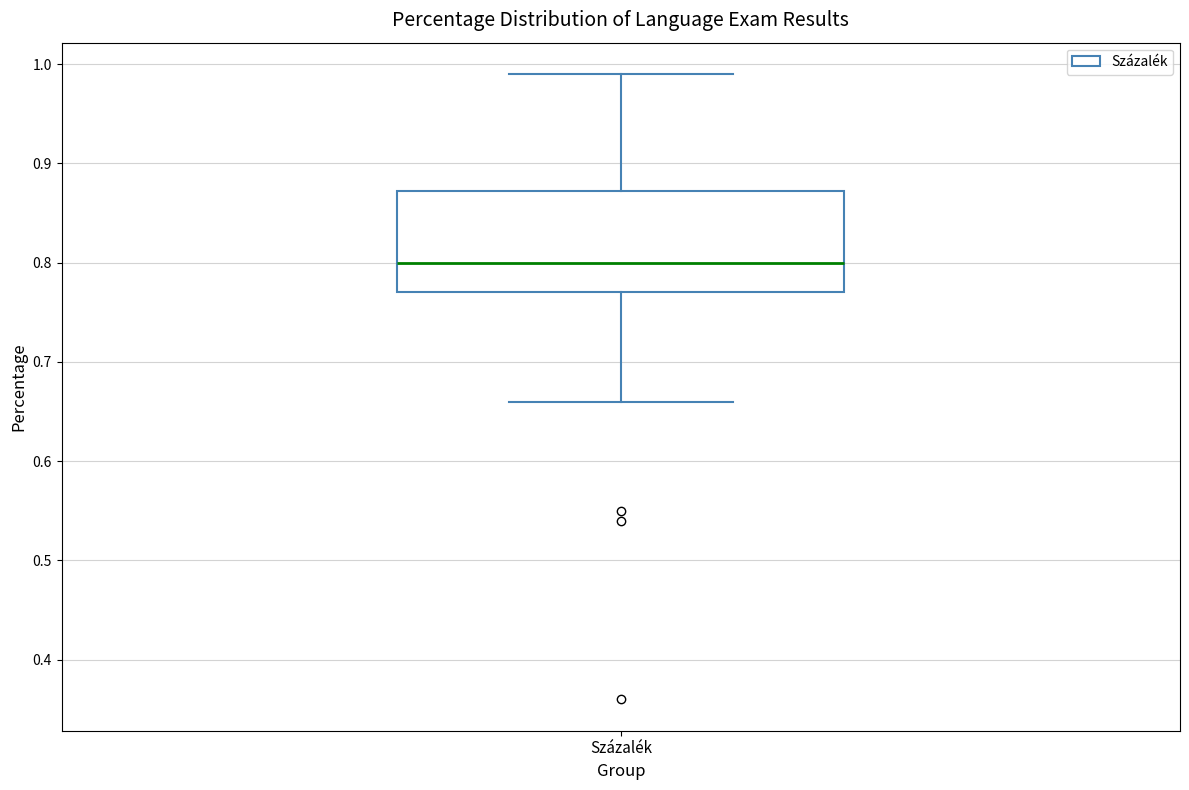

Where is the upper edge of the box for Százalék on the y-axis? The values are not printed on the chart, so give them approximately, as read against the axis.

0.87